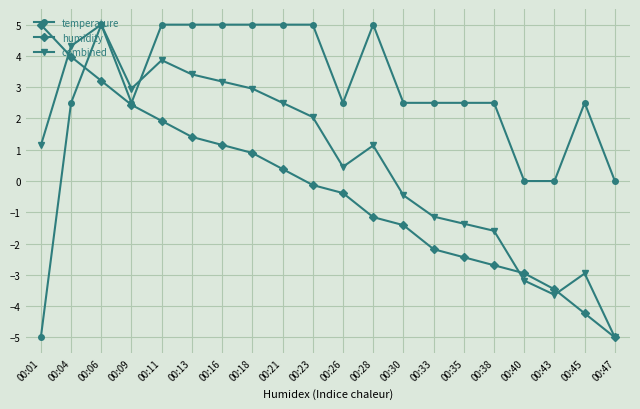

Between which two adjacent categories do combined and humidity first intersect?

00:01 and 00:04